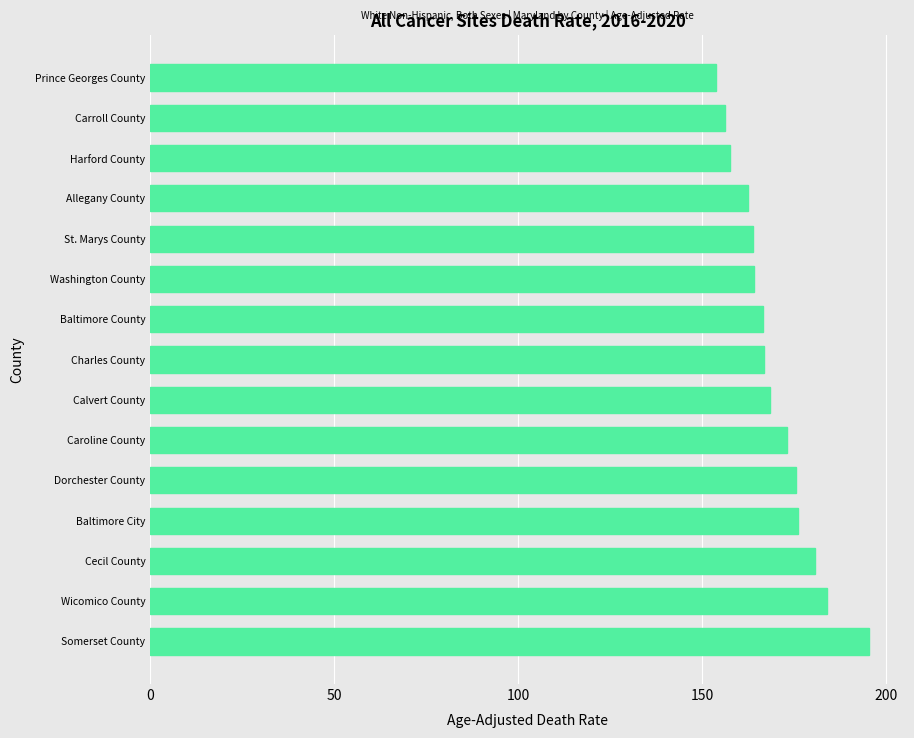

Is it true that the value at Harford County is 40.0?

False